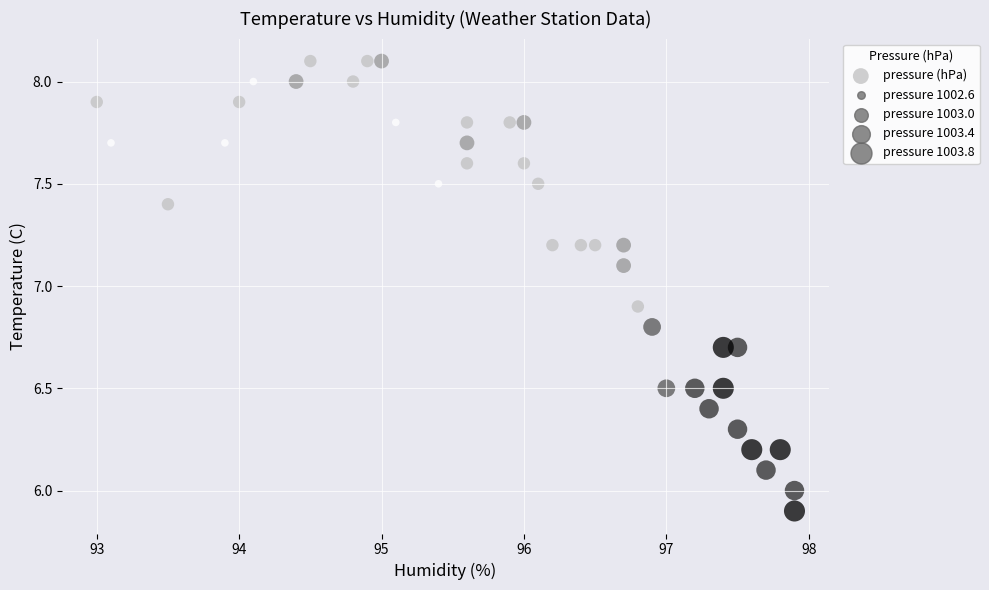

What is the range of X values (max minus min)?

4.9